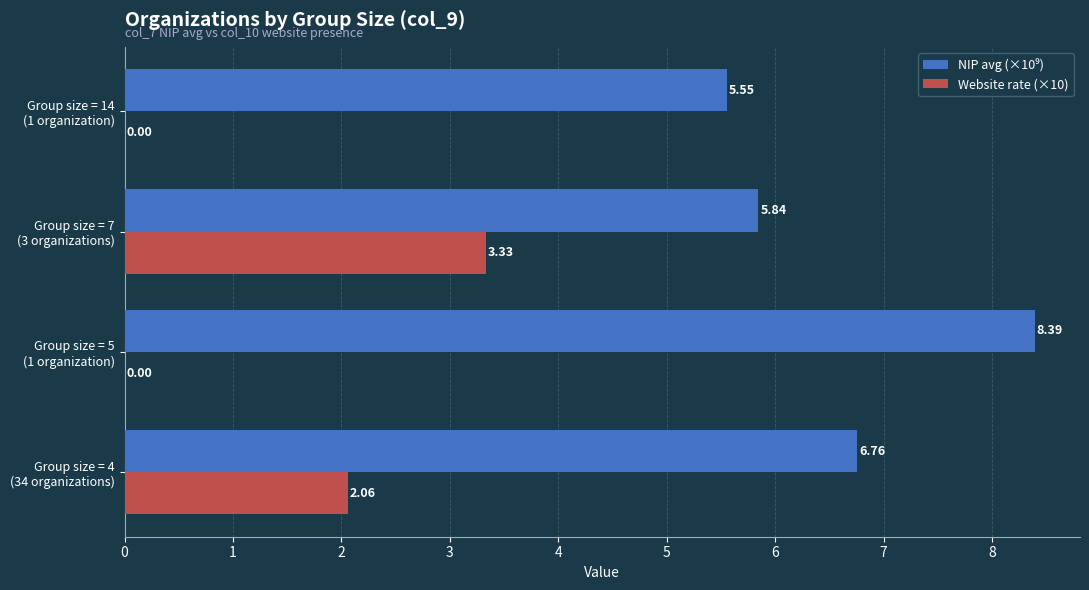

At which category is the sum across all series the highest?

Group size = 7
(3 organizations)